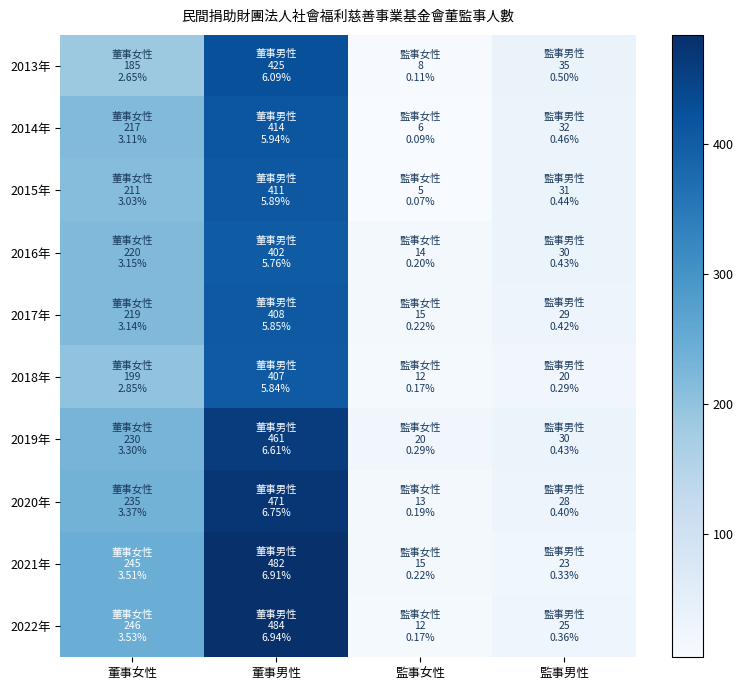

Reading left to right, extract all data points from this chart.

2013年: 董事女性=185	董事男性=425	監事女性=8	監事男性=35
2014年: 董事女性=217	董事男性=414	監事女性=6	監事男性=32
2015年: 董事女性=211	董事男性=411	監事女性=5	監事男性=31
2016年: 董事女性=220	董事男性=402	監事女性=14	監事男性=30
2017年: 董事女性=219	董事男性=408	監事女性=15	監事男性=29
2018年: 董事女性=199	董事男性=407	監事女性=12	監事男性=20
2019年: 董事女性=230	董事男性=461	監事女性=20	監事男性=30
2020年: 董事女性=235	董事男性=471	監事女性=13	監事男性=28
2021年: 董事女性=245	董事男性=482	監事女性=15	監事男性=23
2022年: 董事女性=246	董事男性=484	監事女性=12	監事男性=25